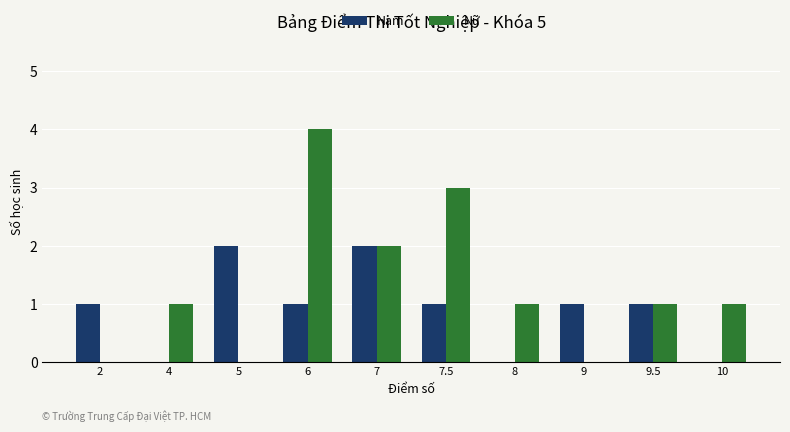

How many series are shown in this chart?

2